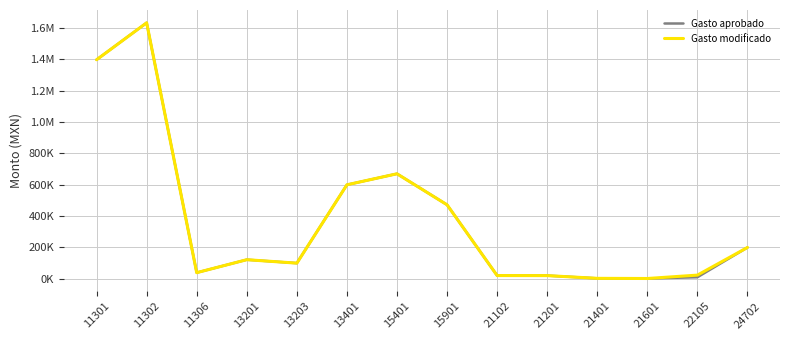

Where is Gasto aprobado nearest to the value 817942?

15401